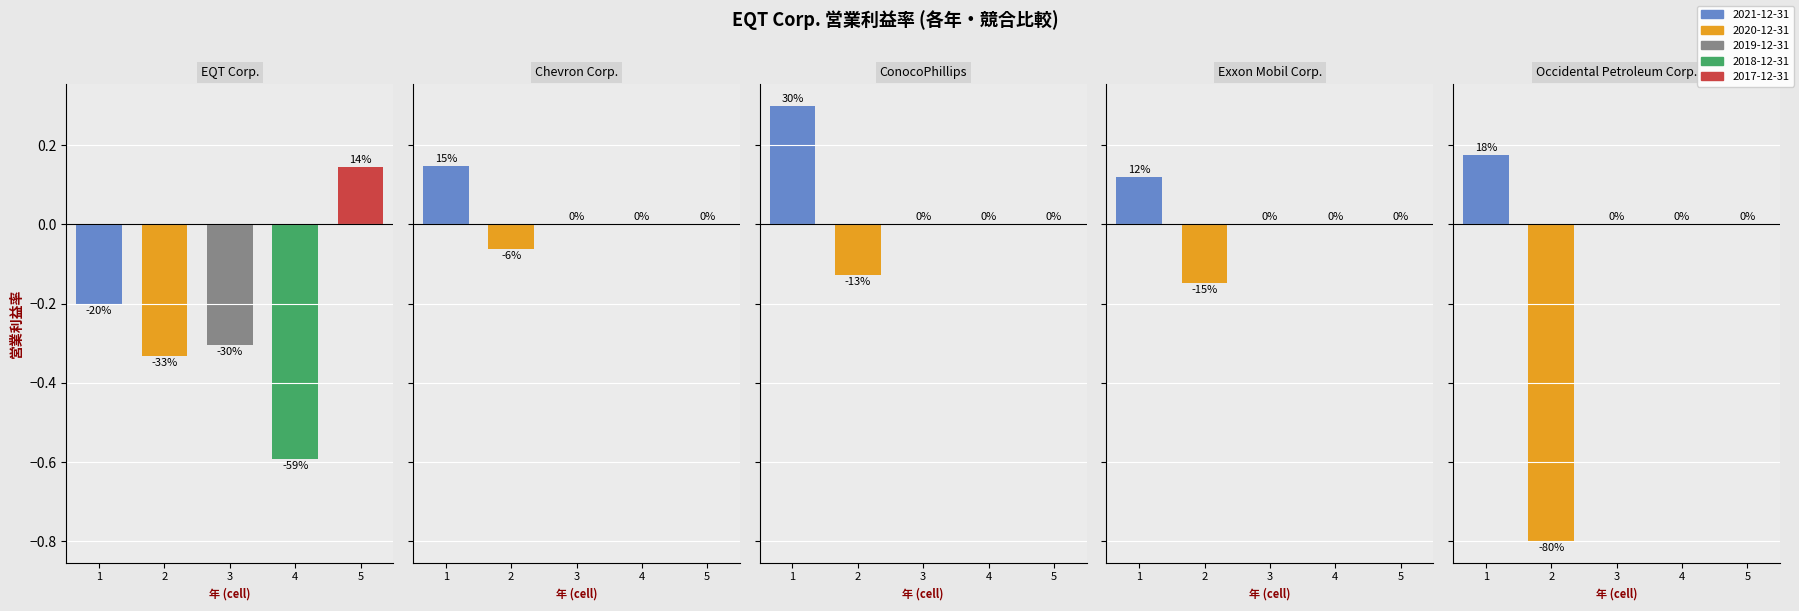

Which category has the lowest value in the 2020-12-31 series?

Occidental Petroleum Corp.